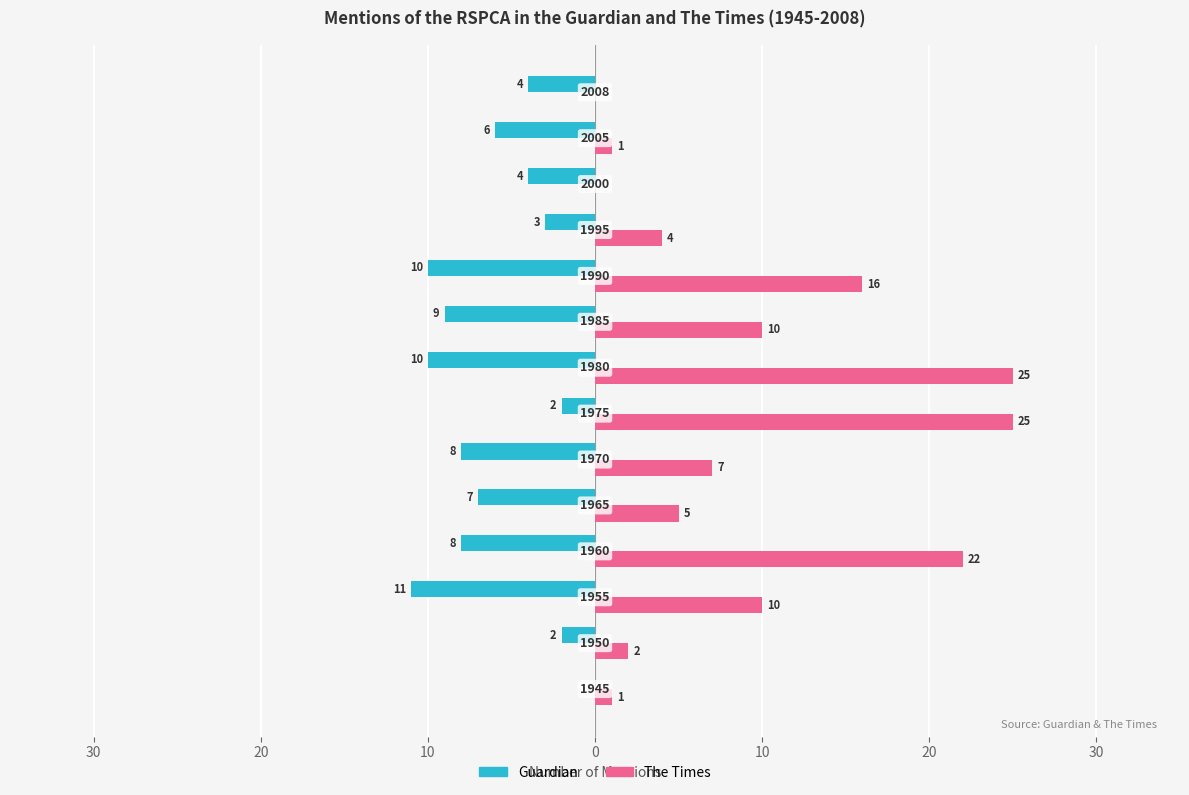

What are all the series names shown in the legend?

Guardian, The Times